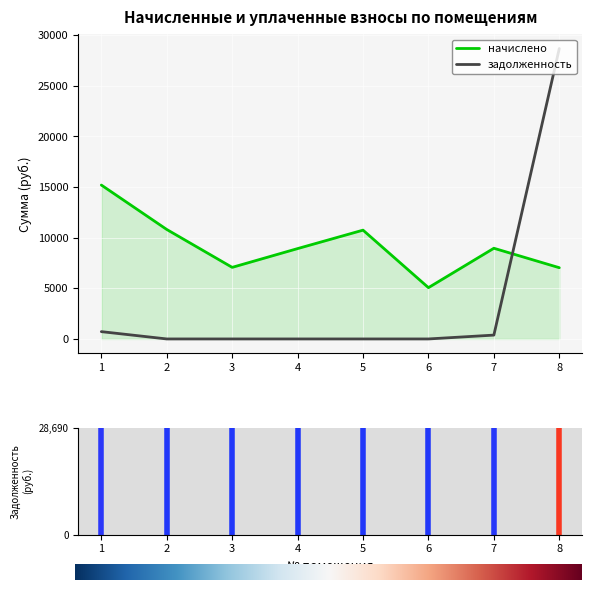

True or false: начислено and задолженность intersect in this chart.

True